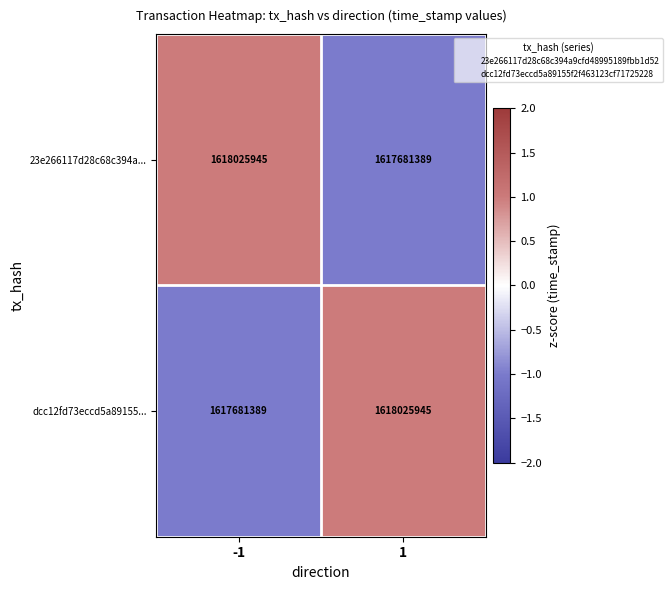

What is the difference between the dcc12fd73eccd5a89155... values at -1 and 1?

344556